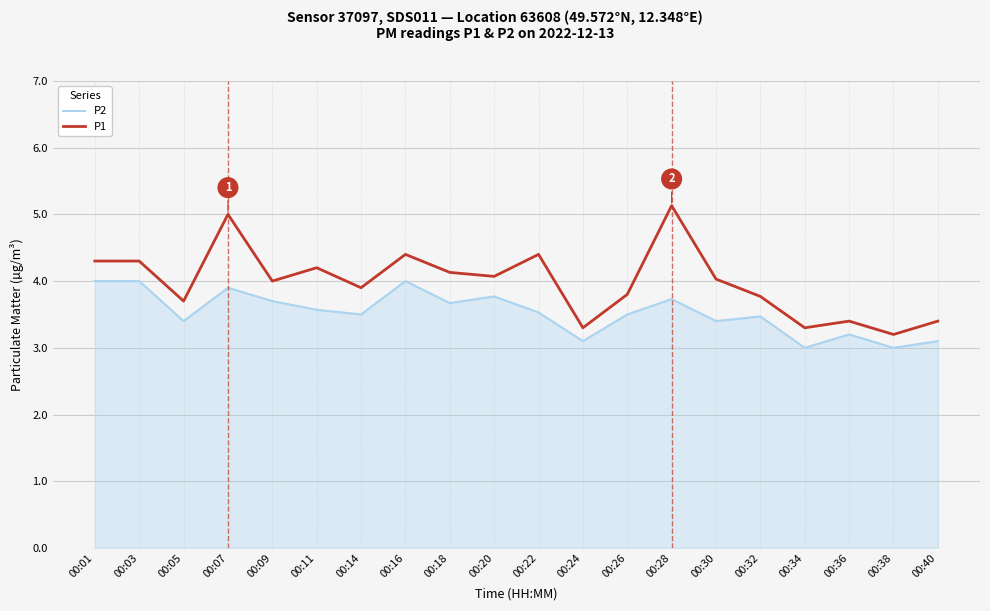

The value of P2 at 00:09 is 3.7. True or false?

True